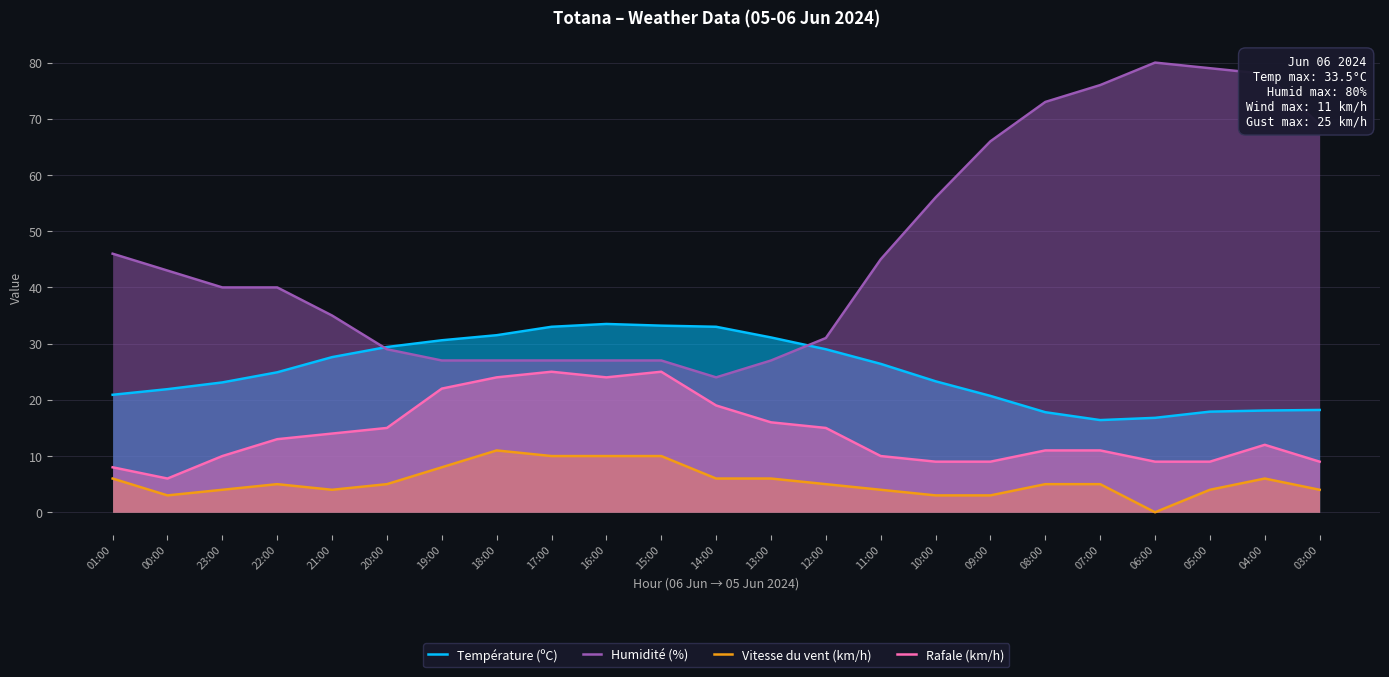

Between 19:00 and 21:00, which is larger?

19:00